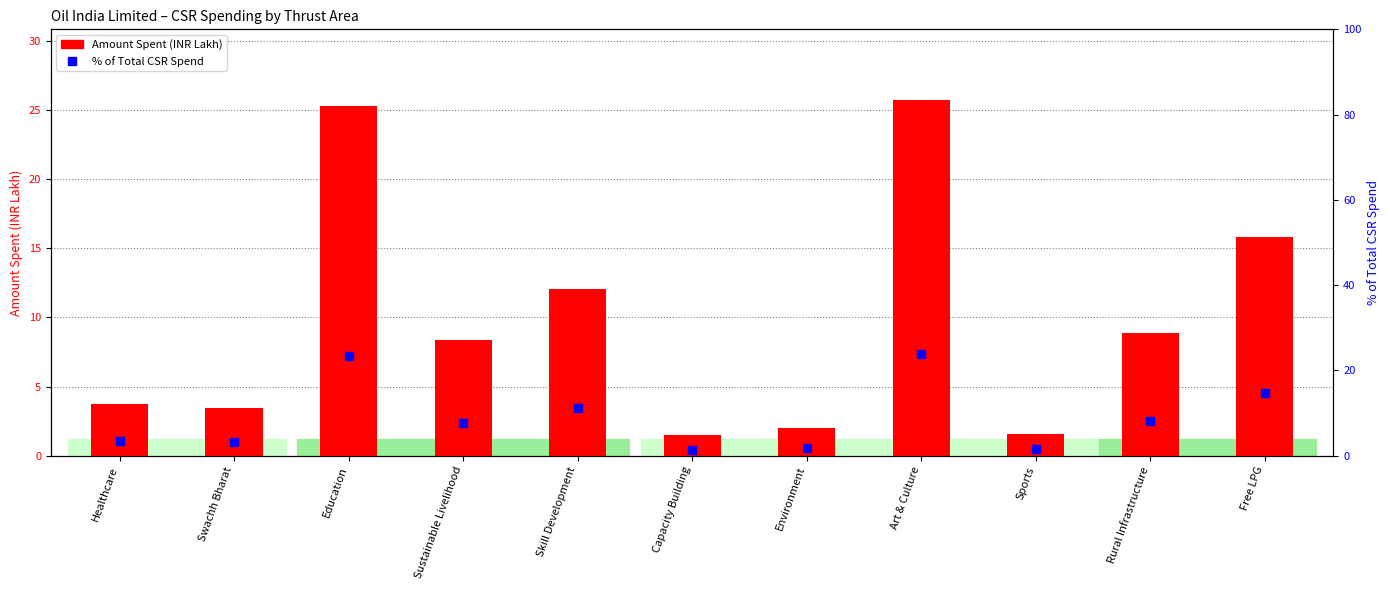

What is the difference between the highest and lowest values at Sports?

0.1